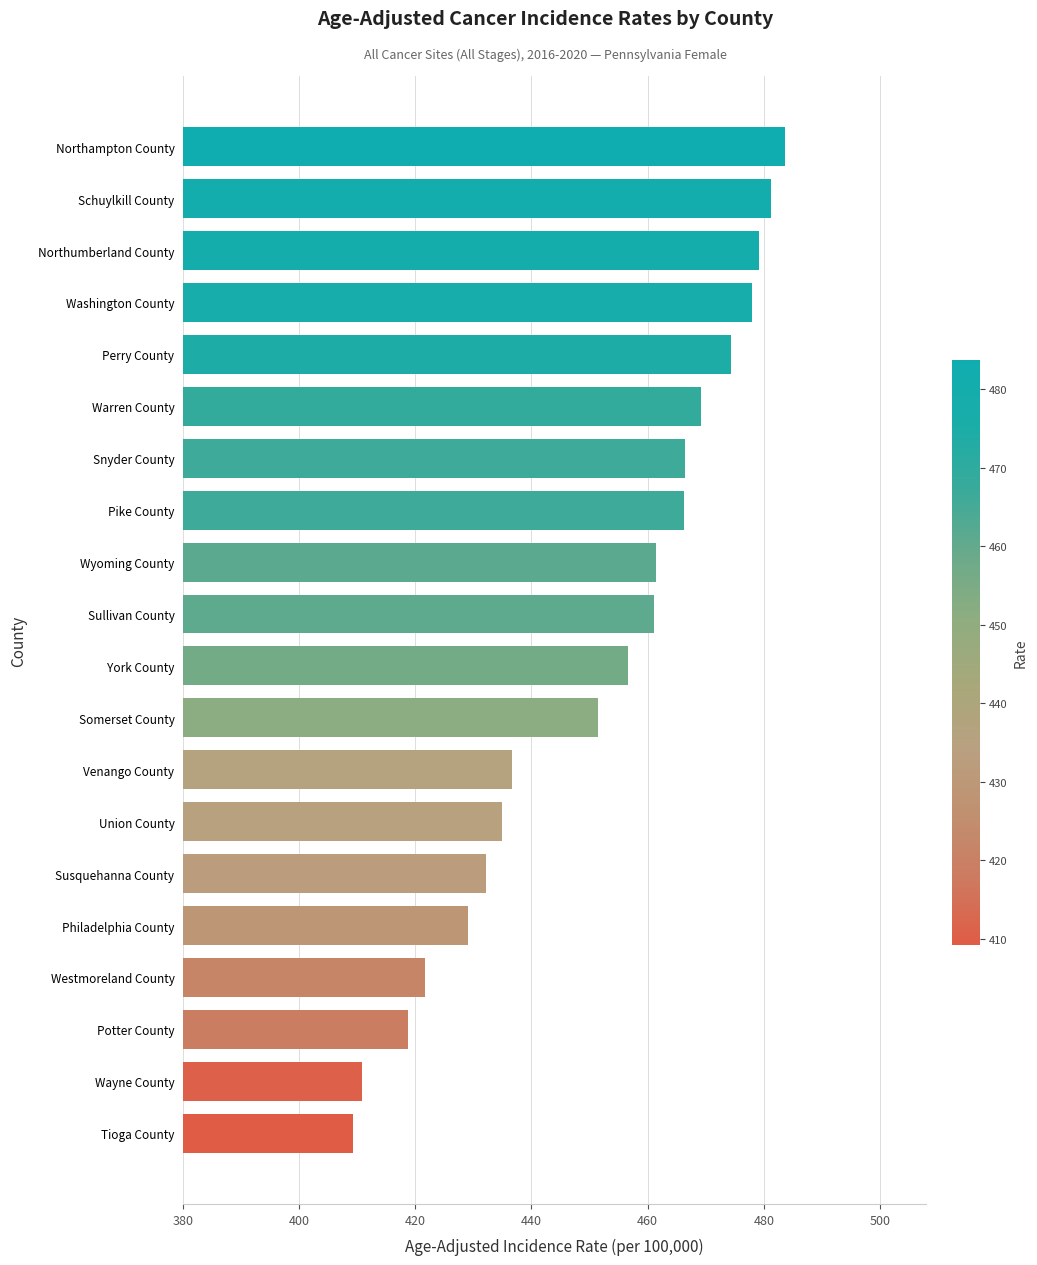

Where is the data nearest to the value 446?

Somerset County